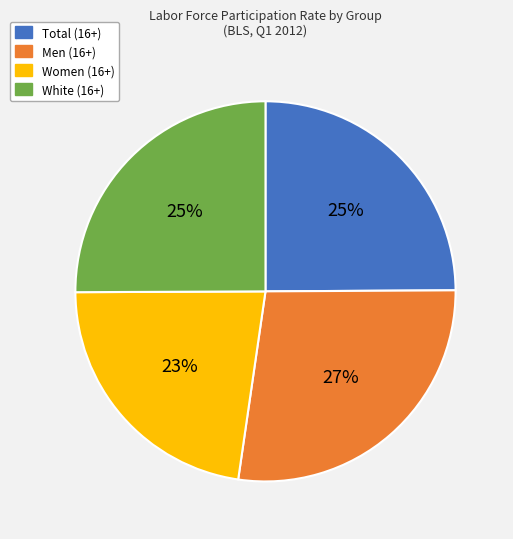

Between White (16+) and Women (16+), which is larger?

White (16+)